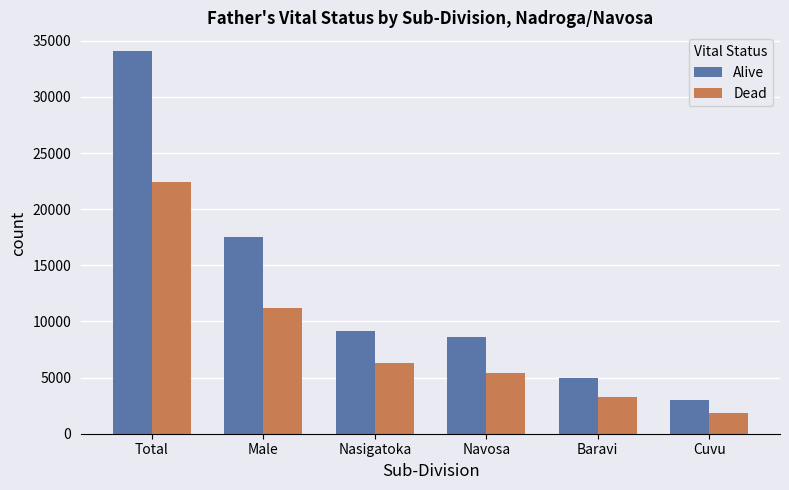

Which series has the largest total across all categories?

Alive